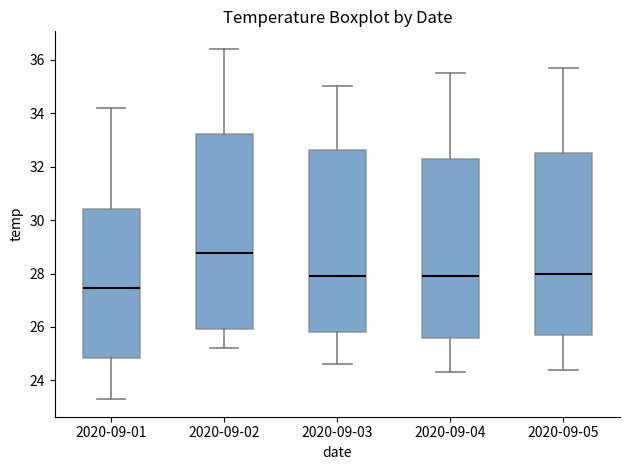

Comparing the boxes themselves (not the whiskers), which one is the tallest?

2020-09-02